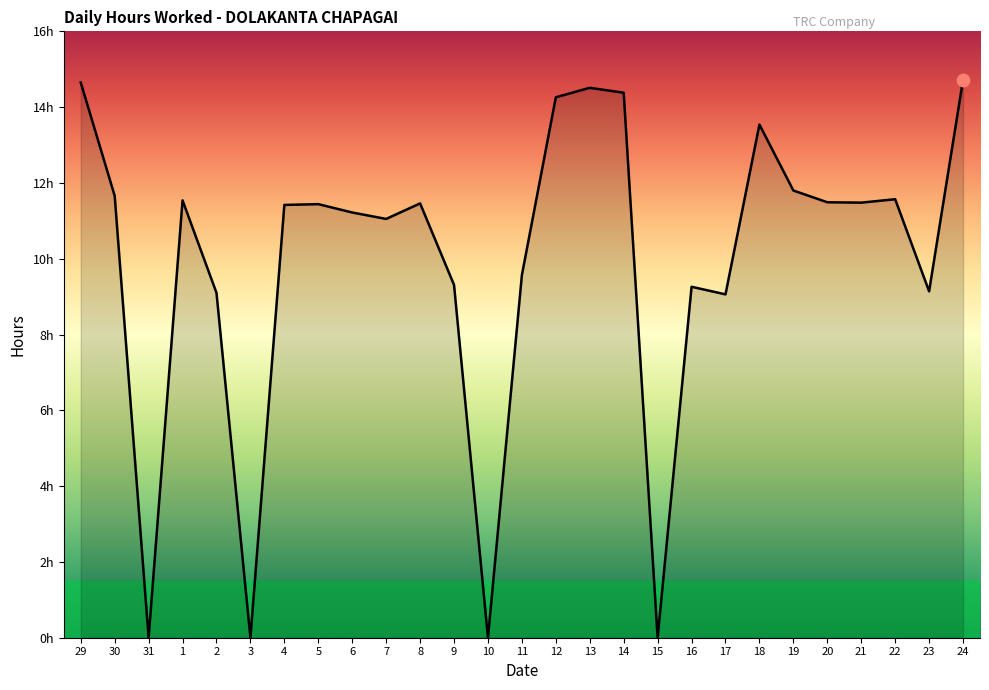

Between 7 and 30, which is larger?

30